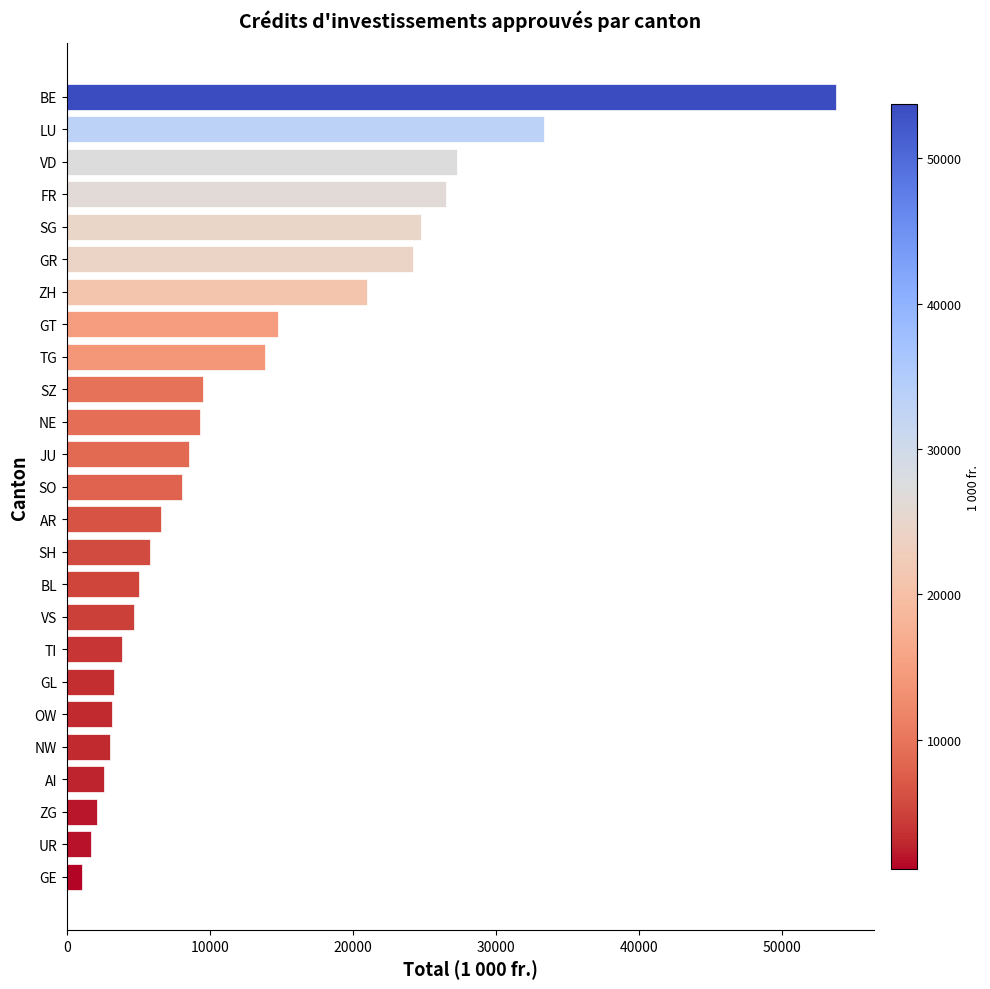

The value at ZH is 20979.5. True or false?

True